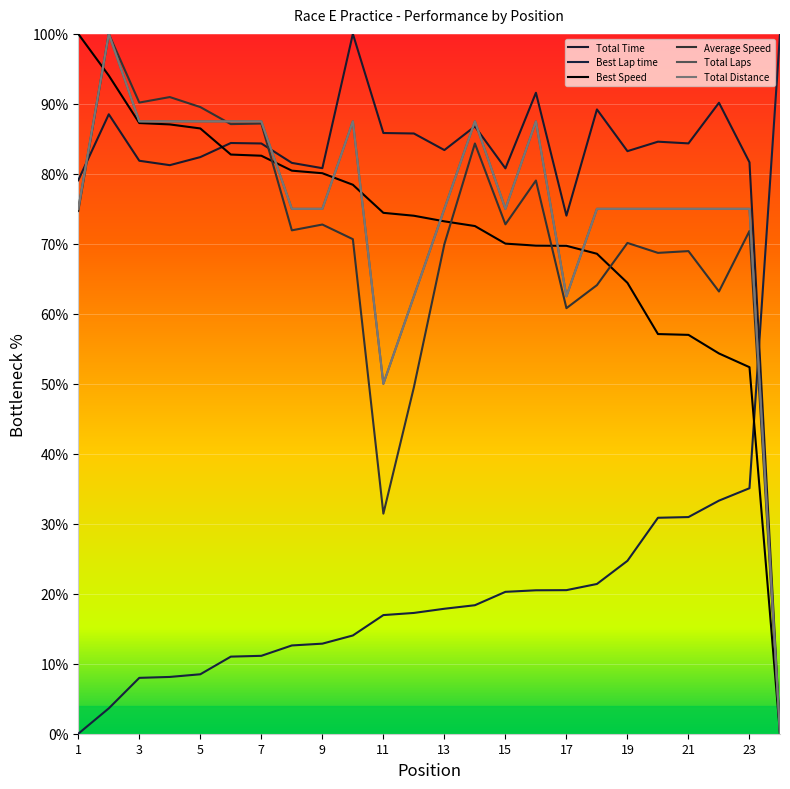

At which category does Total Time reach its first local valley?

4